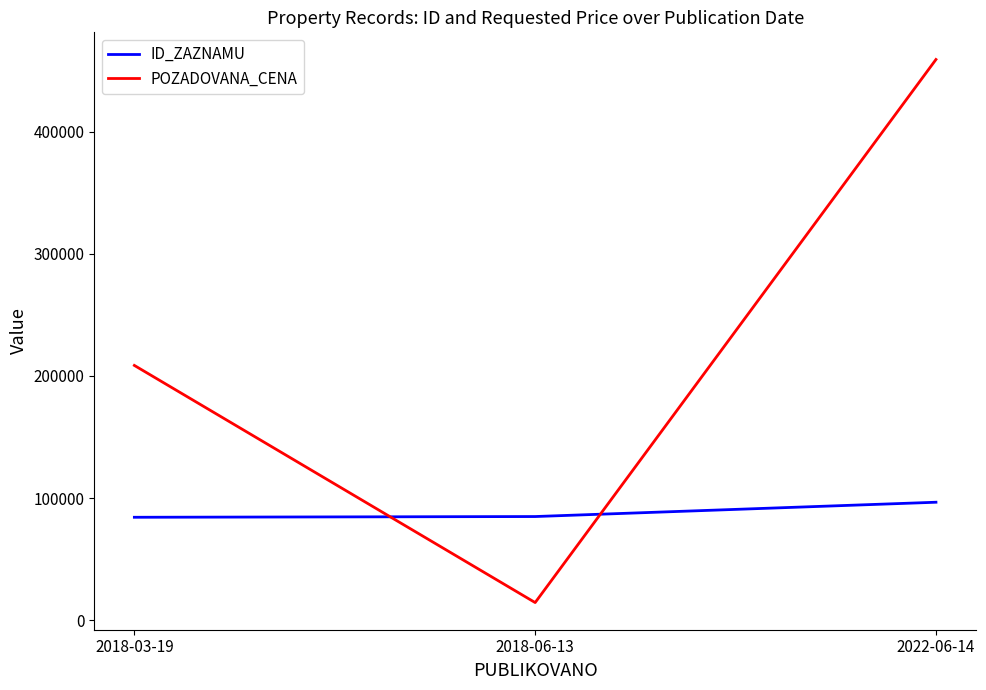

Does the chart have visible grid lines?

No